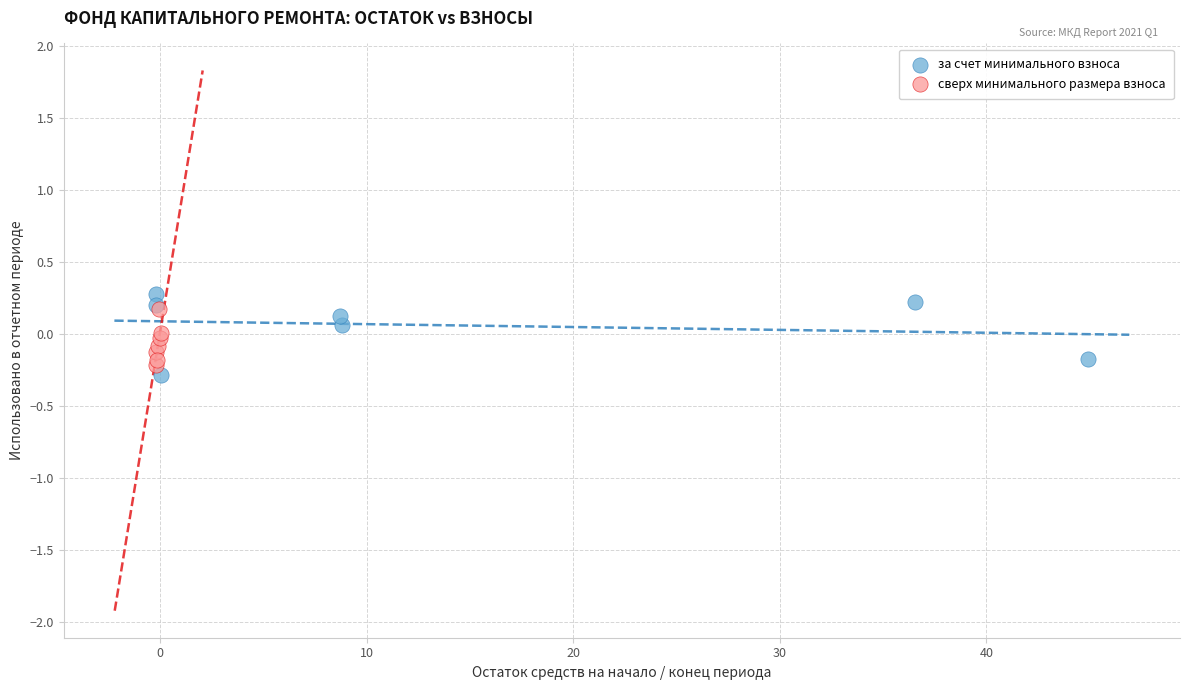

What are all the series names shown in the legend?

за счет минимального взноса, сверх минимального размера взноса